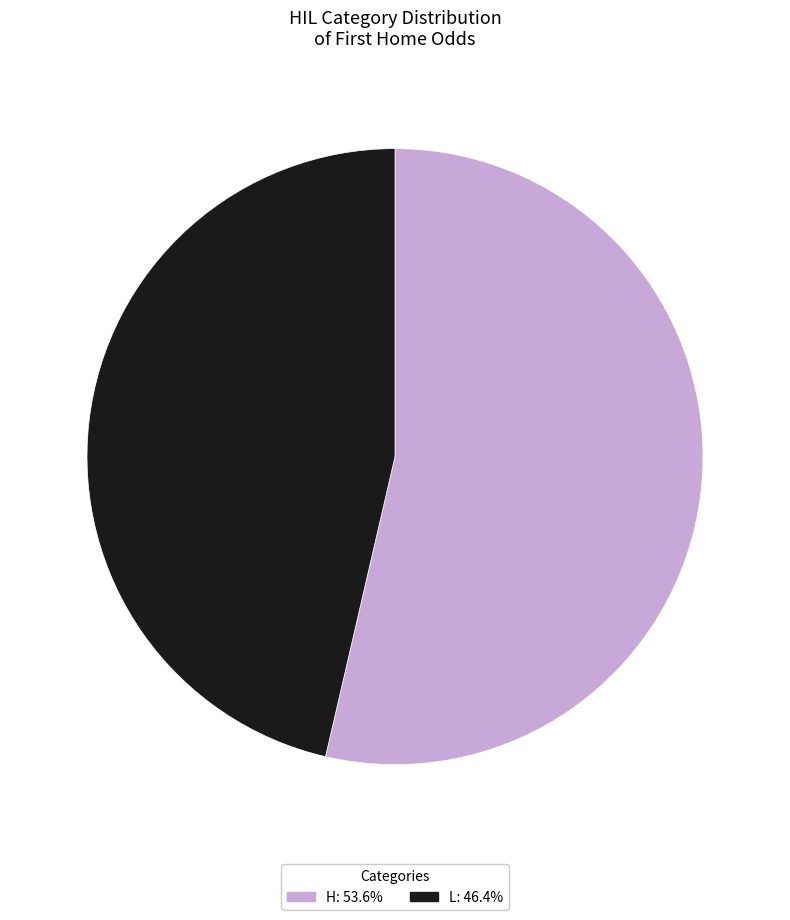

Does any single category account for the majority?

Yes